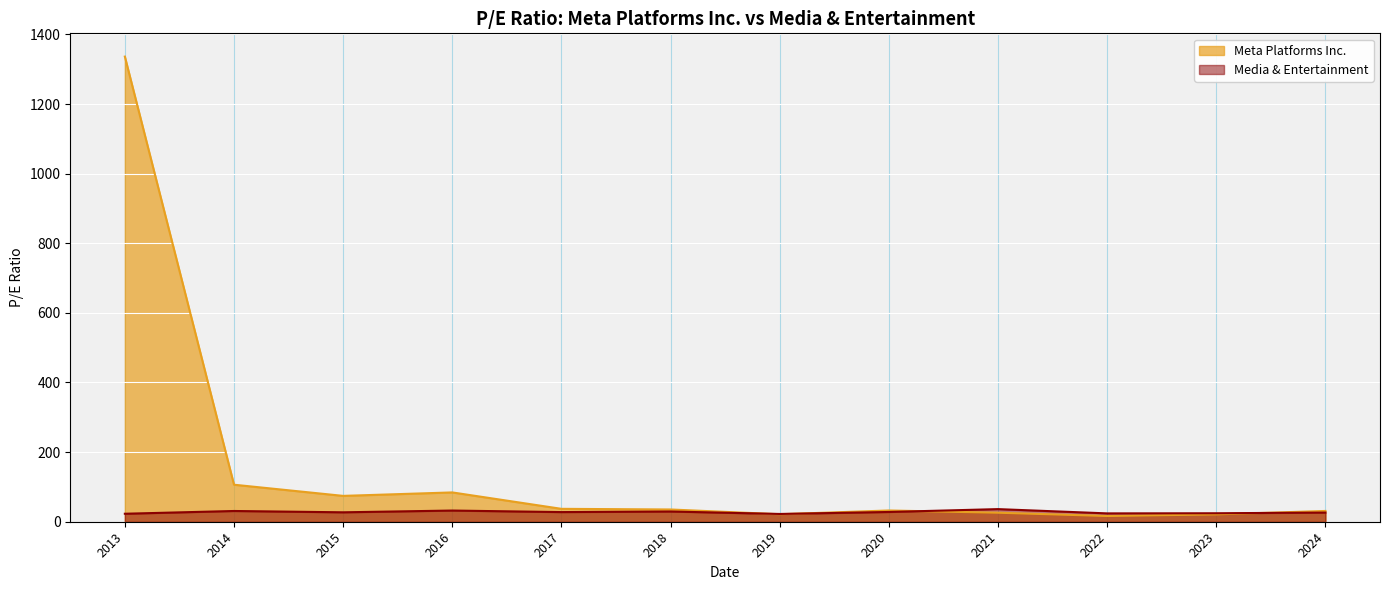

Where is Meta Platforms Inc. nearest to the value 676?

2014